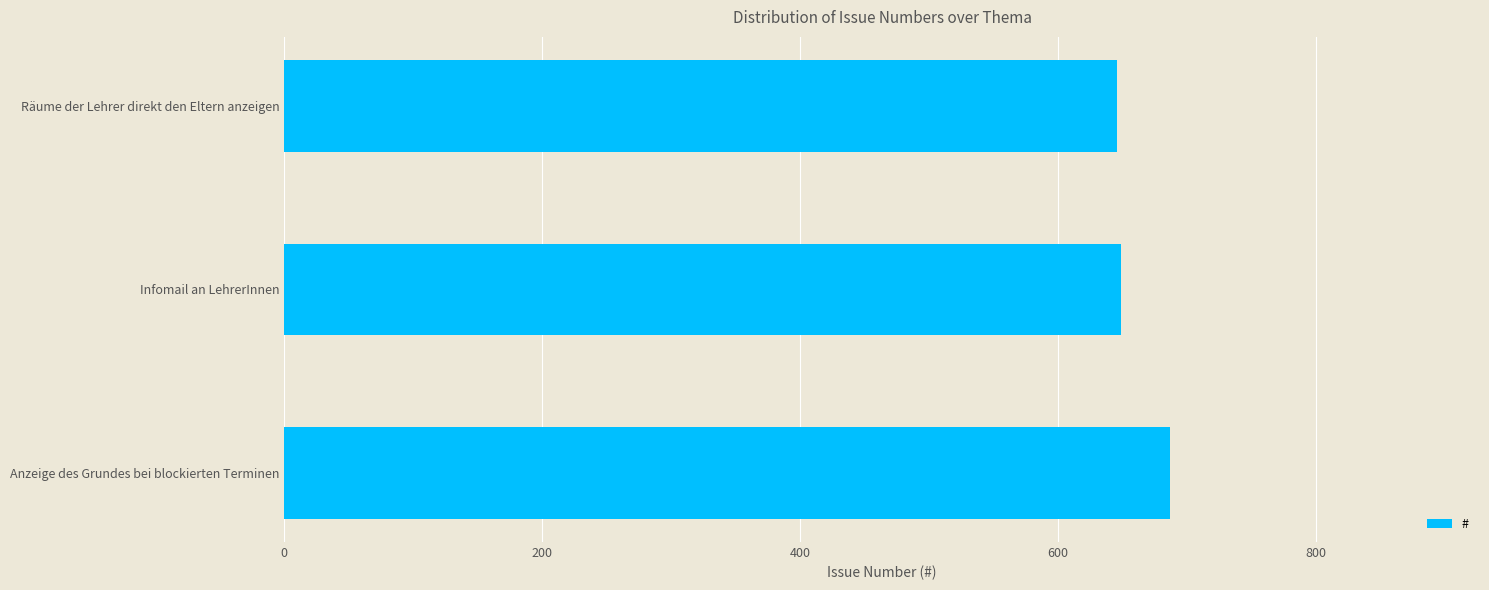

At which category does the chart reach its peak across all series?

Anzeige des Grundes bei blockierten Terminen